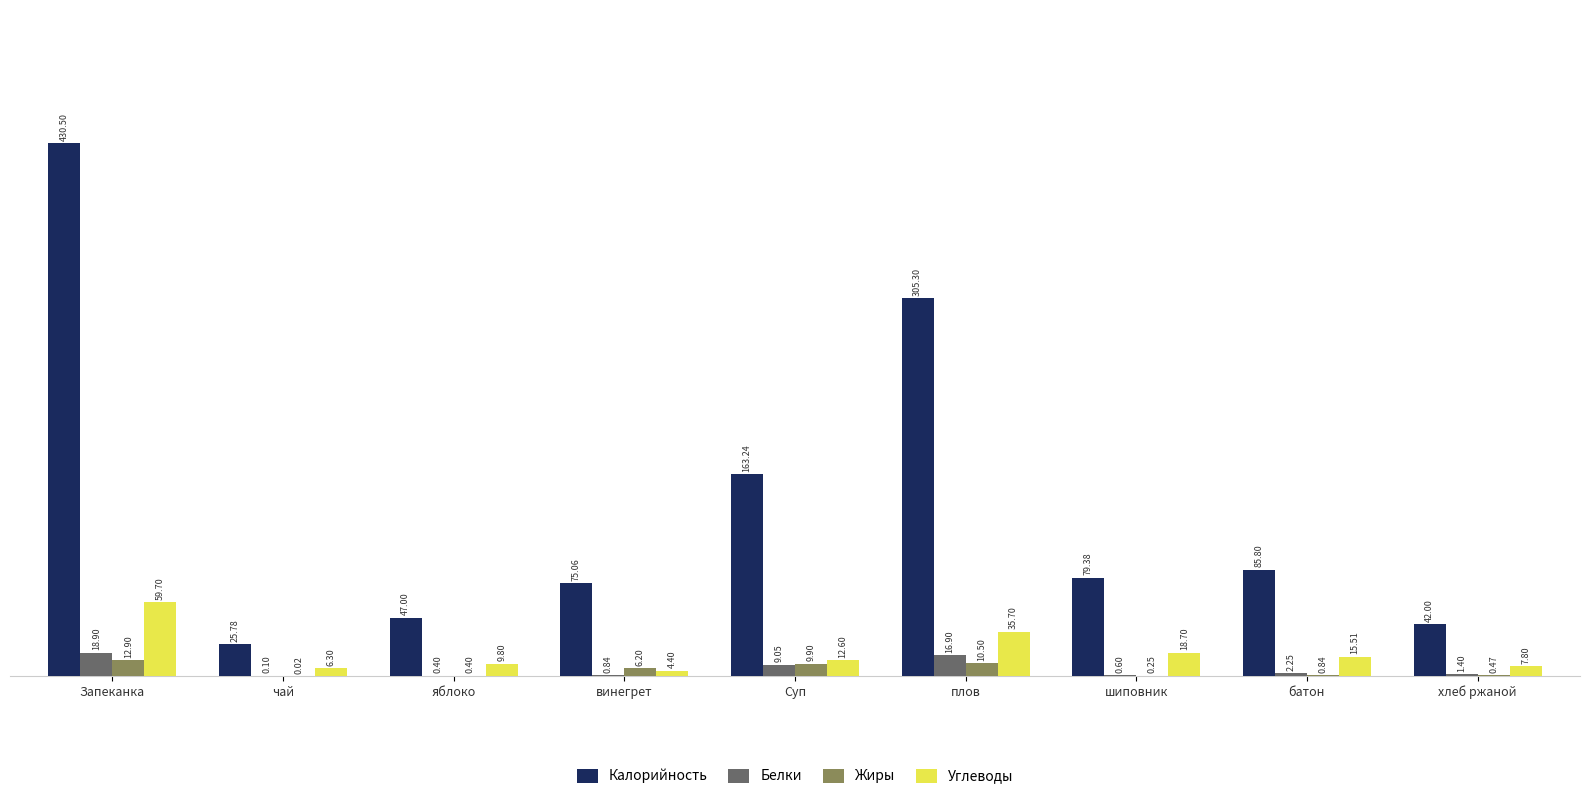

What is the sum of all Жиры values?

41.5